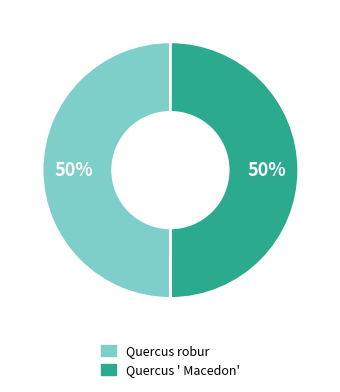

To the nearest percent, what portion does Quercus ' Macedon' represent?

50%